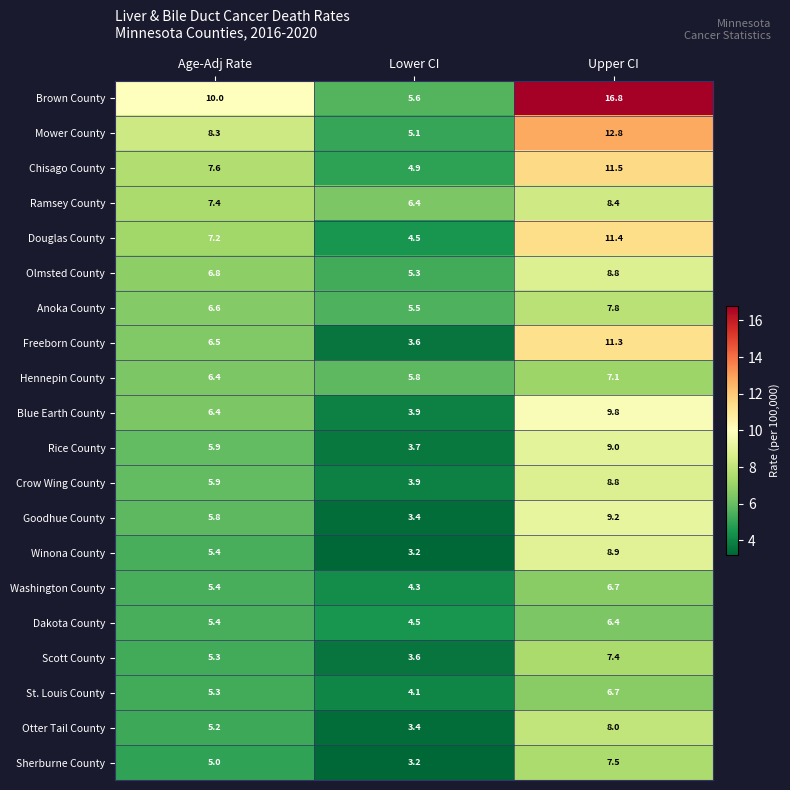

List the labels in order of Ramsey County value, largest first.

Upper CI, Age-Adj Rate, Lower CI